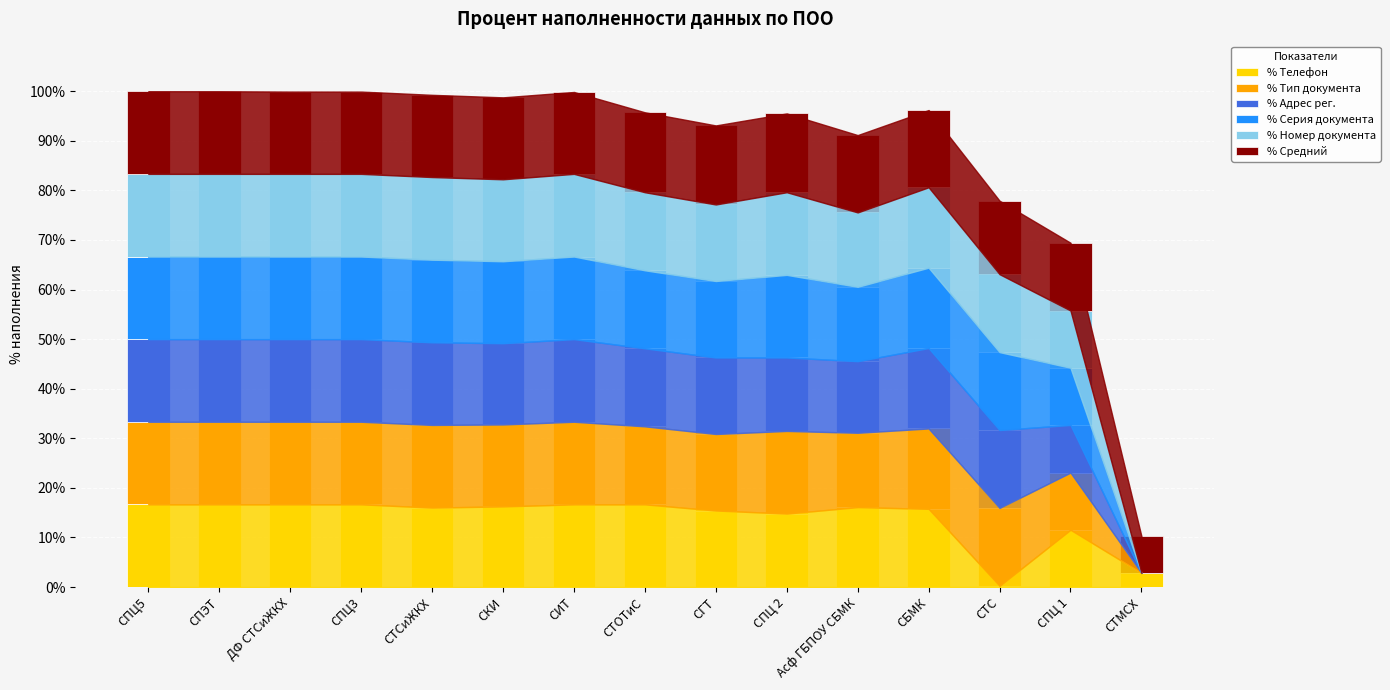

What is the total value across all series at СТОТиС?

95.8